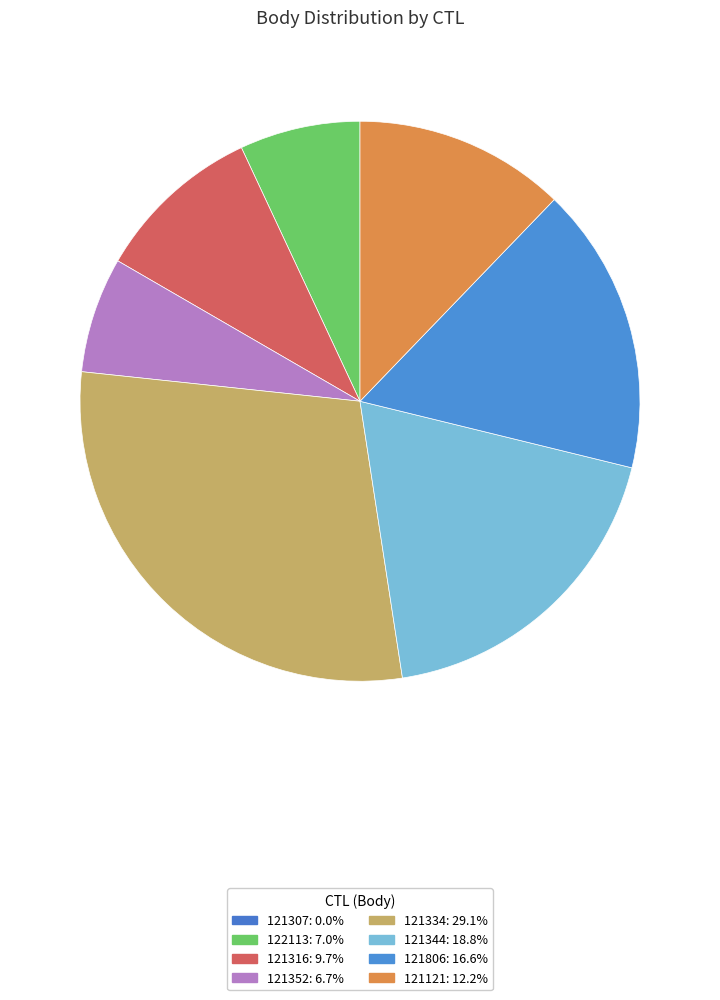

What percentage is the 121806 slice, to the nearest percent?

17%